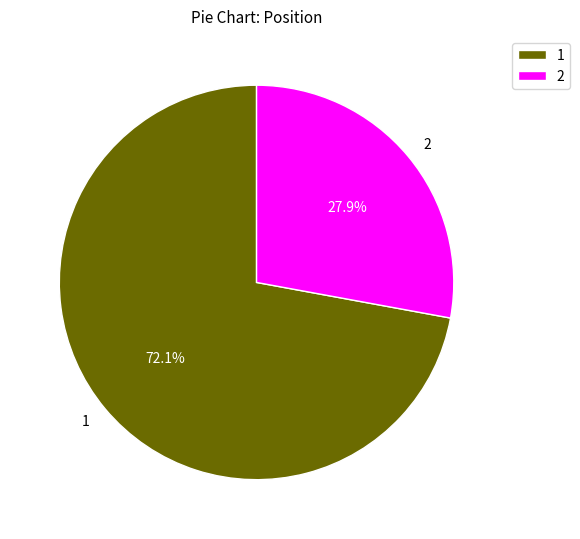

Approximately how many times larger is the value at 1 compared to 2?

2.6